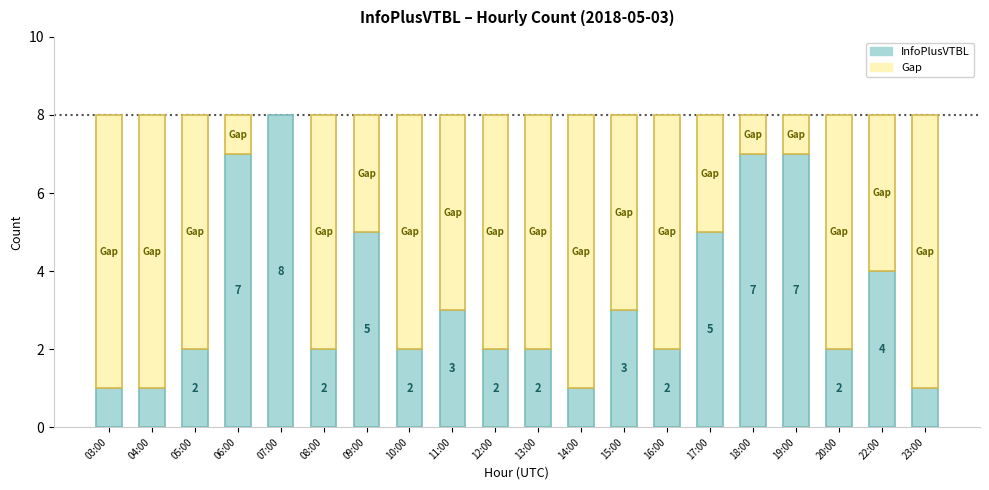

List the labels in order of value, smallest first.

03:00, 04:00, 14:00, 23:00, 05:00, 08:00, 10:00, 12:00, 13:00, 16:00, 20:00, 11:00, 15:00, 22:00, 09:00, 17:00, 06:00, 18:00, 19:00, 07:00